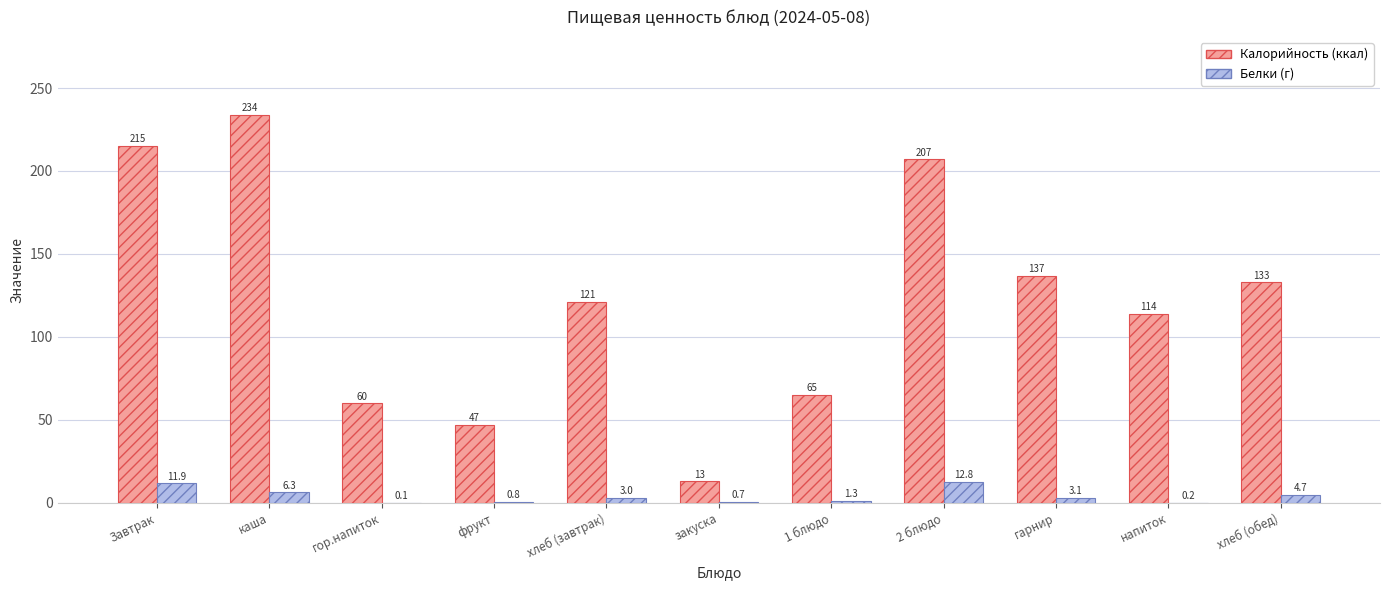

At which category is the sum across all series the highest?

каша